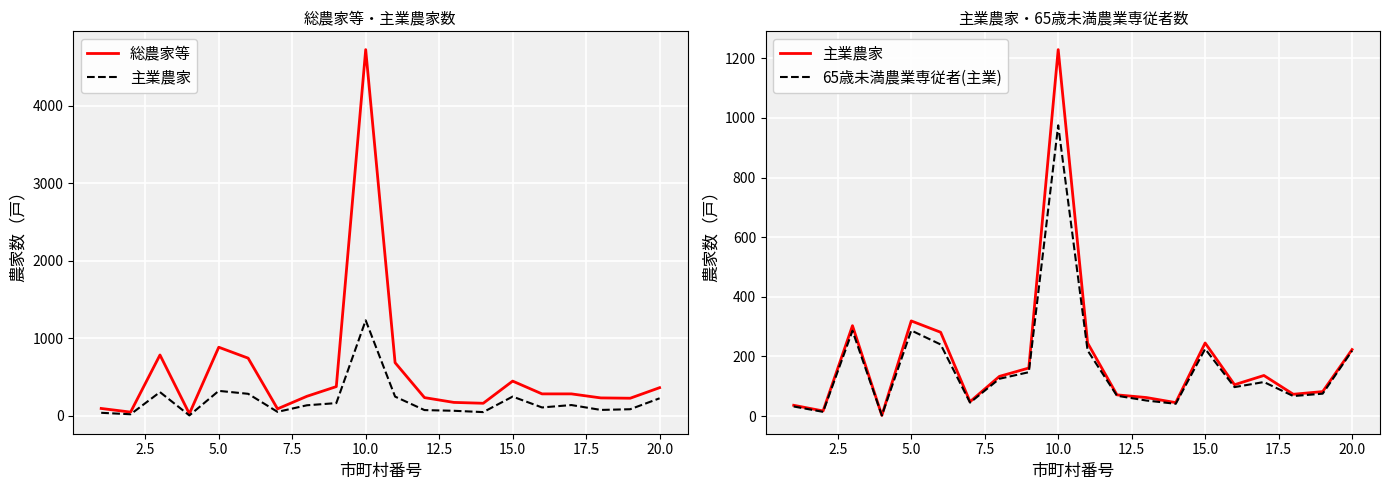

True or false: 主業農家 and 総農家等 cross at least once.

False